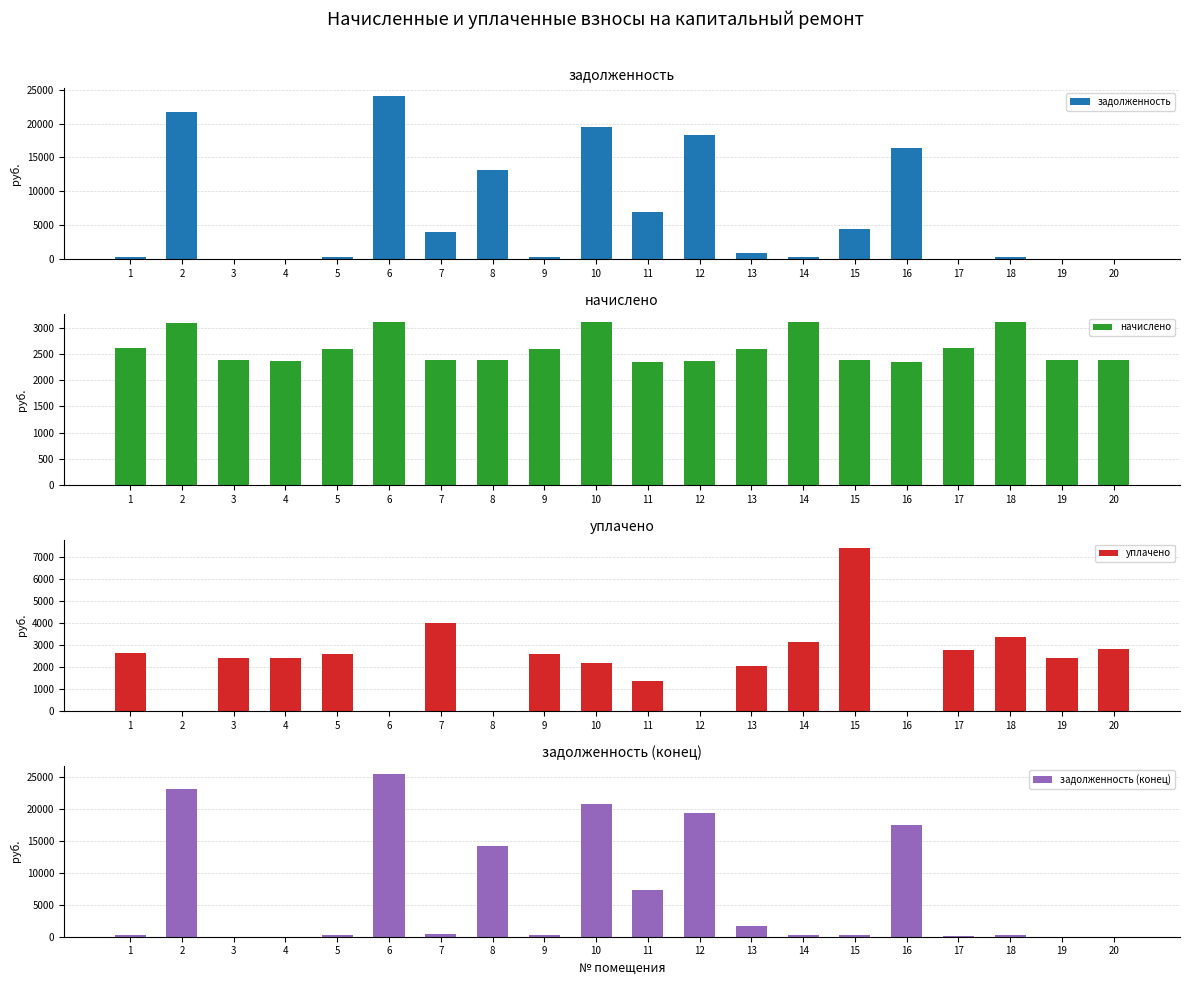

At which category does the chart reach its peak across all series?

6